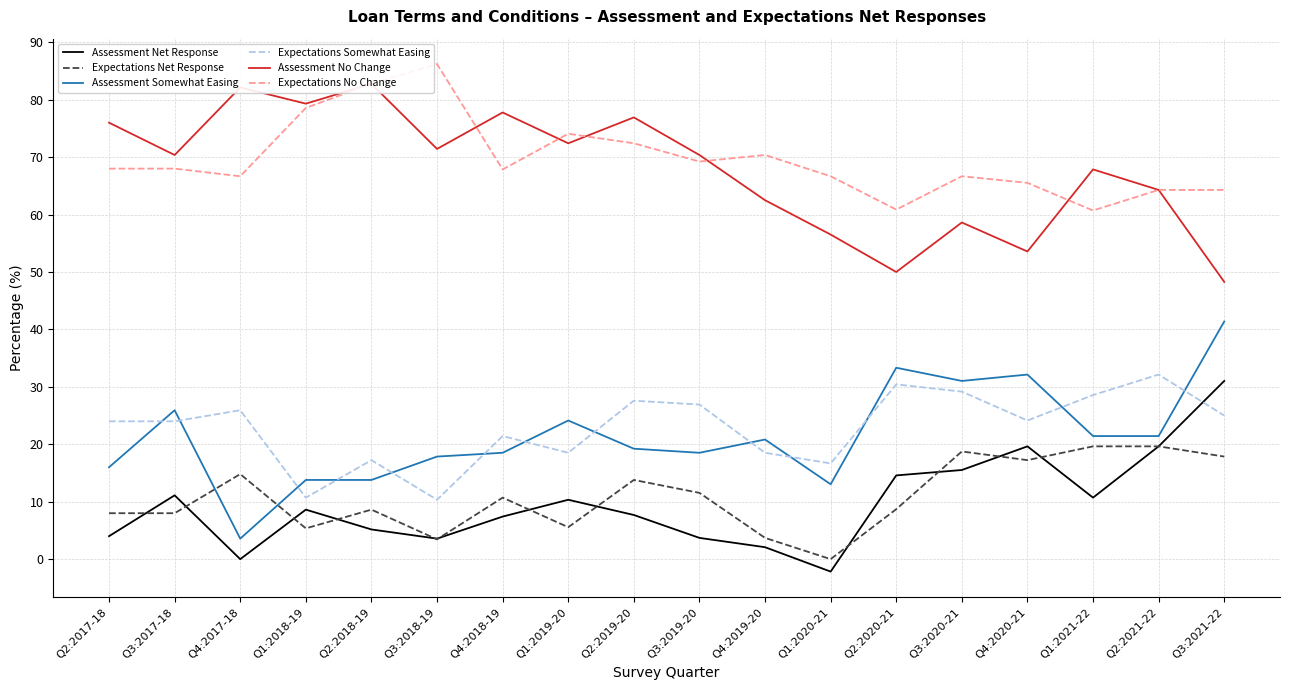

Which series has the largest total across all categories?

Expectations No Change